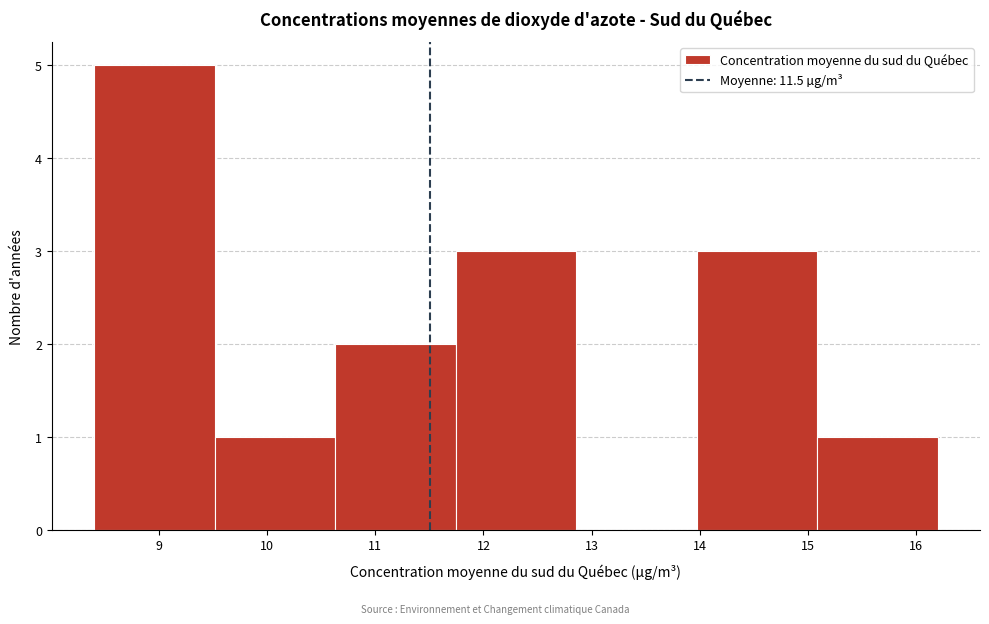

What is the height of the bar covering 10.6 to 11.7 on the x-axis? Neither the bar edges nor the heights are printed on the chart, so give them approximately, as read against the axes.

2